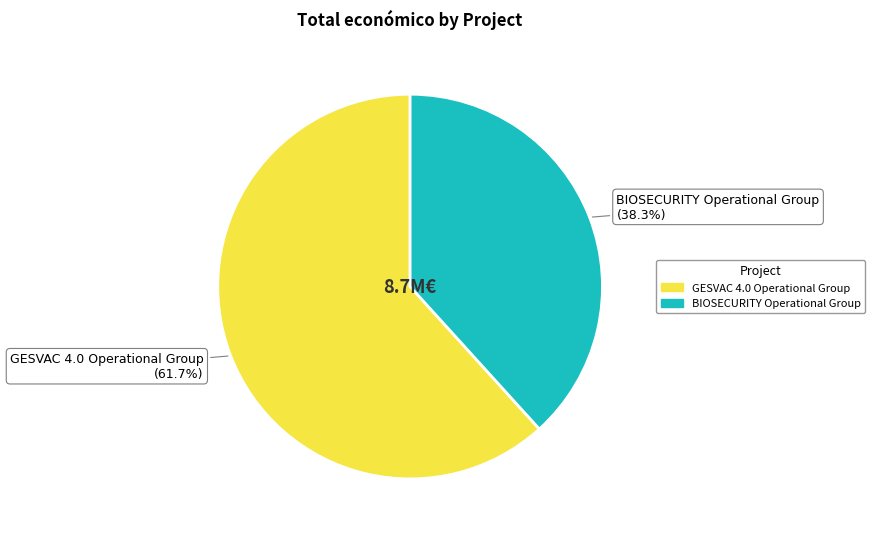

Which has a higher value, BIOSECURITY Operational Group or GESVAC 4.0 Operational Group?

GESVAC 4.0 Operational Group